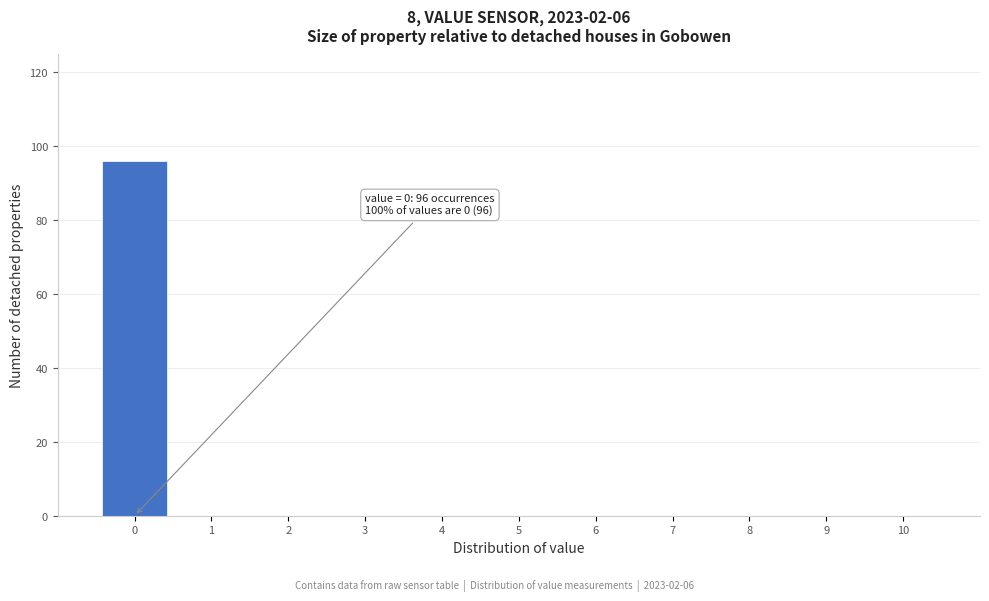

Which range on the x-axis has the tallest bar?

-0.5 to 0.5